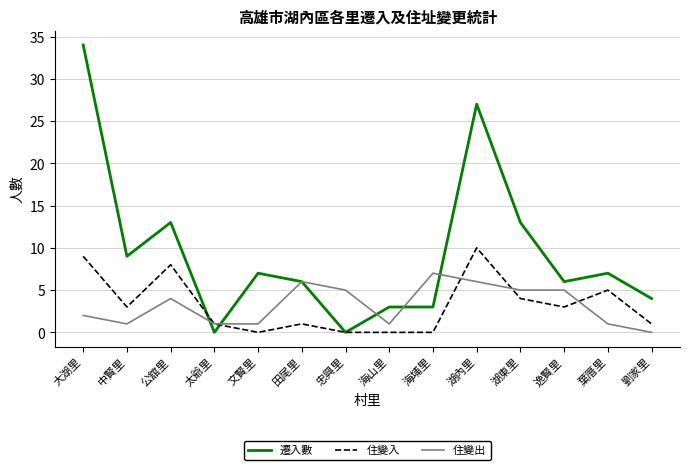

What position from the left is 文賢里?

5